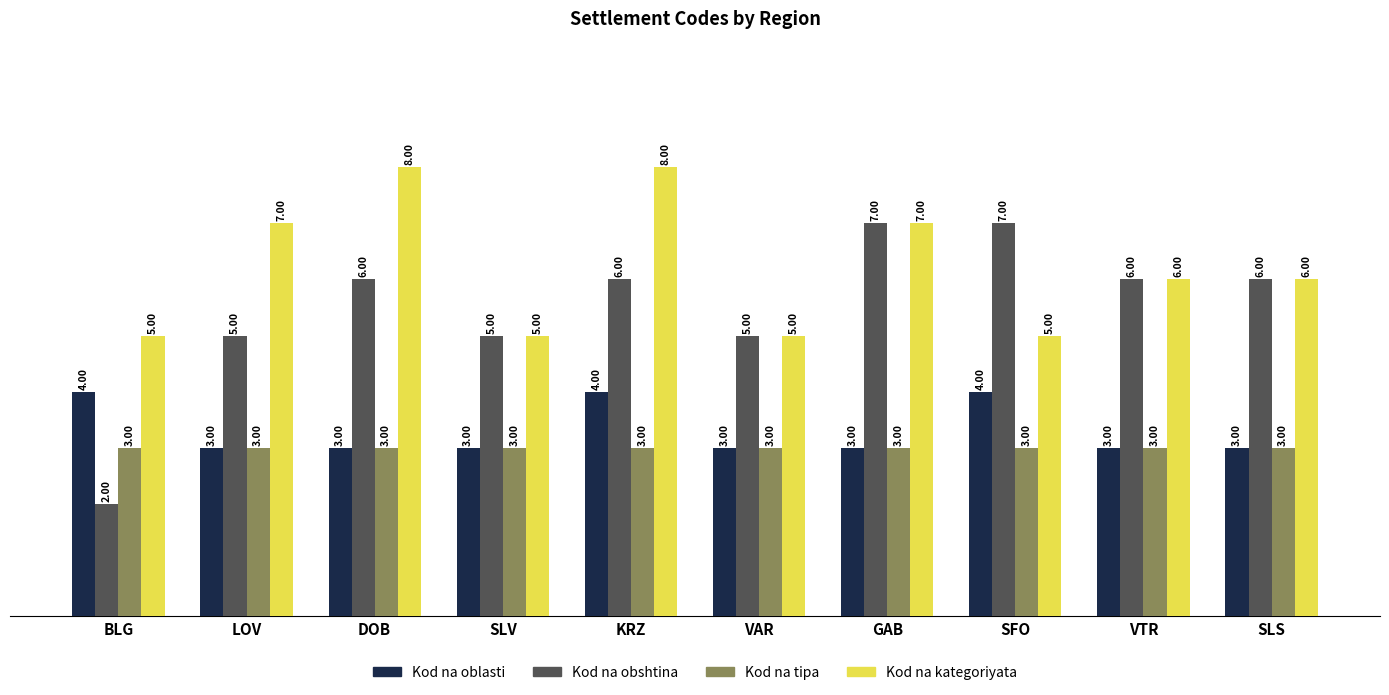

How many series are shown in this chart?

4